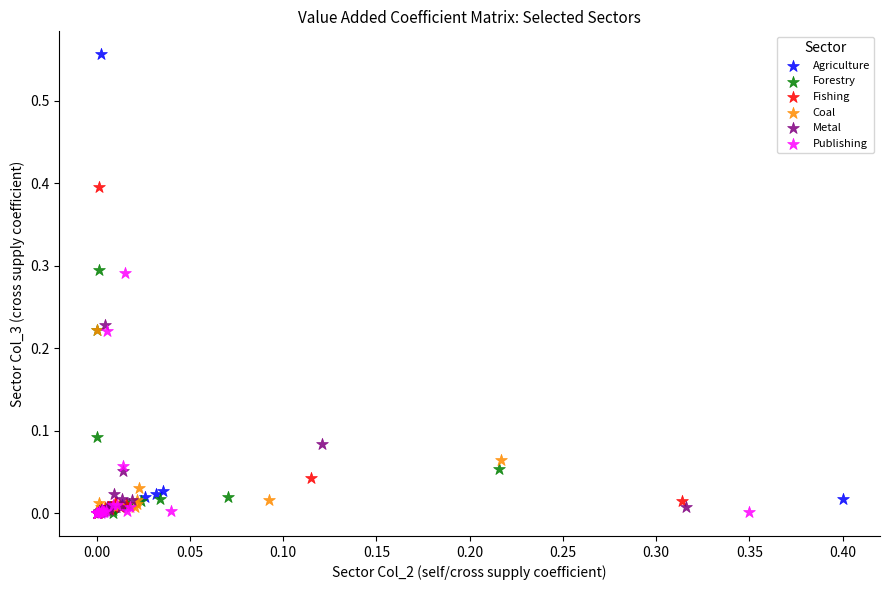

Which series contains the highest Y value?

Agriculture